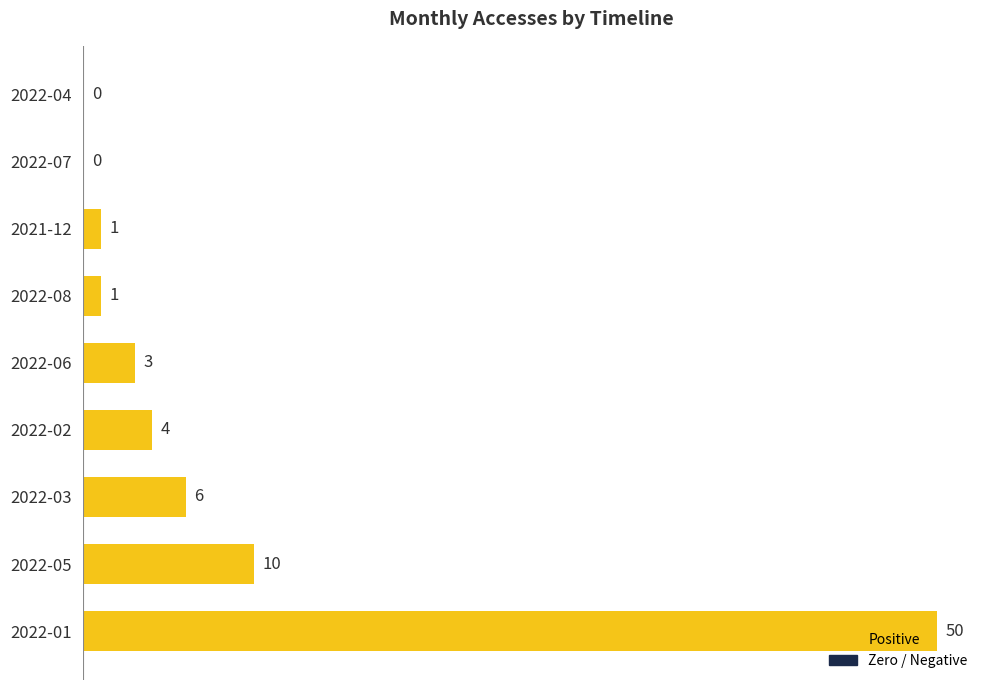

Approximately how many times larger is the value at 2022-02 compared to 2021-12?

4.0